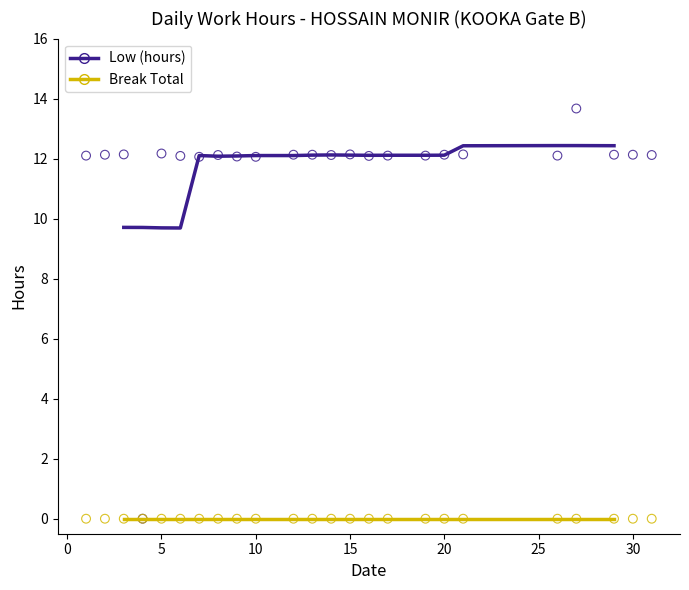

What are all the series names shown in the legend?

Low (hours), Break Total